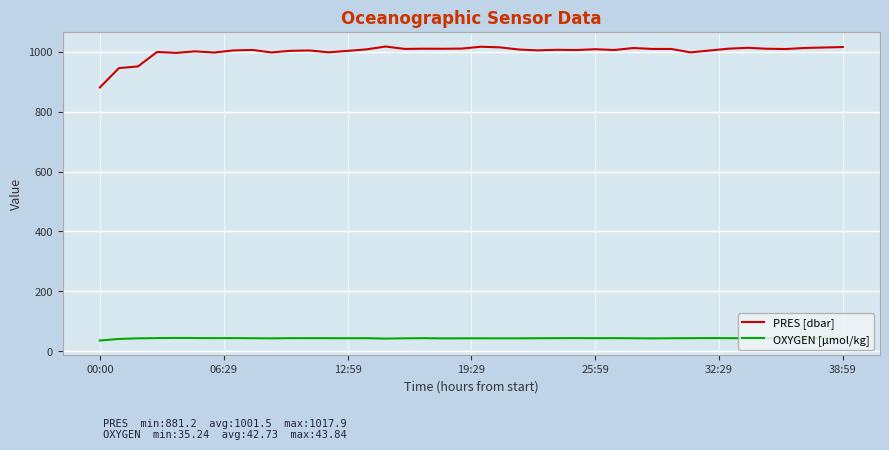

Which series has the largest total across all categories?

PRES [dbar]